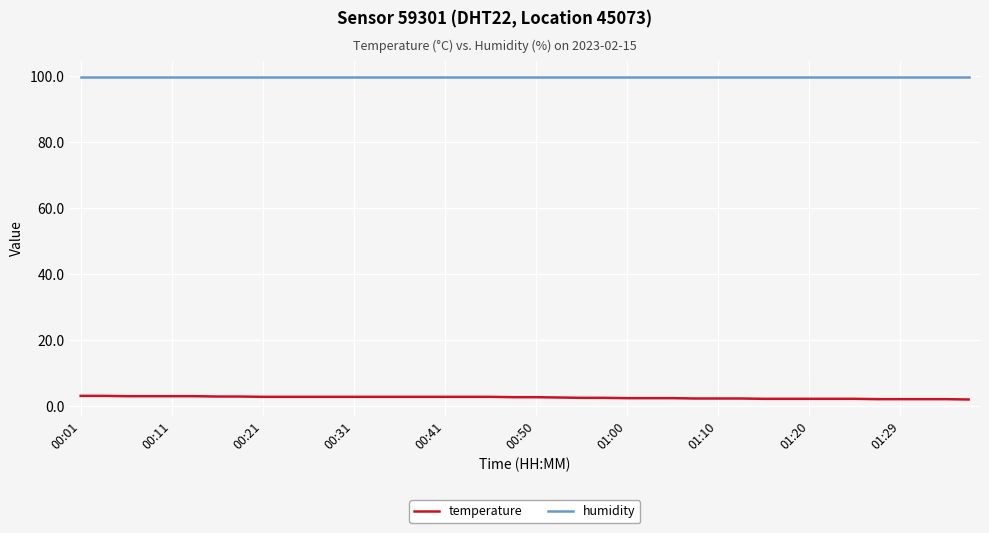

List the series in order of their overall mean, lowest first.

temperature, humidity